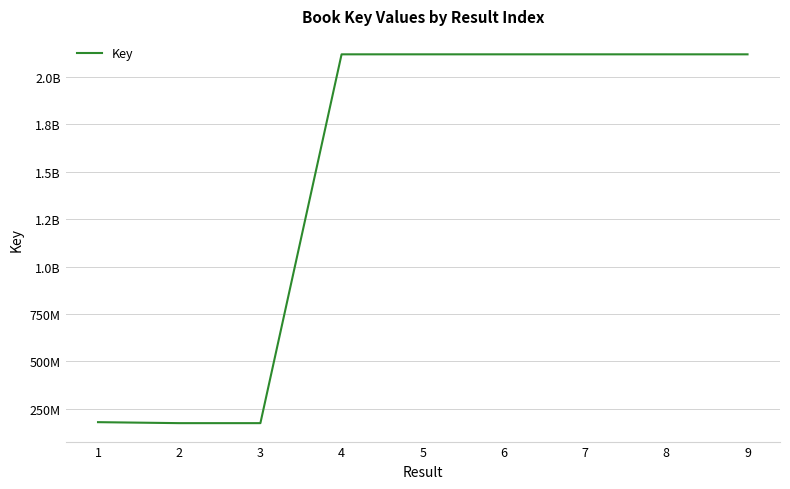

List the labels in order of value, smallest first.

3, 2, 1, 6, 8, 9, 7, 5, 4